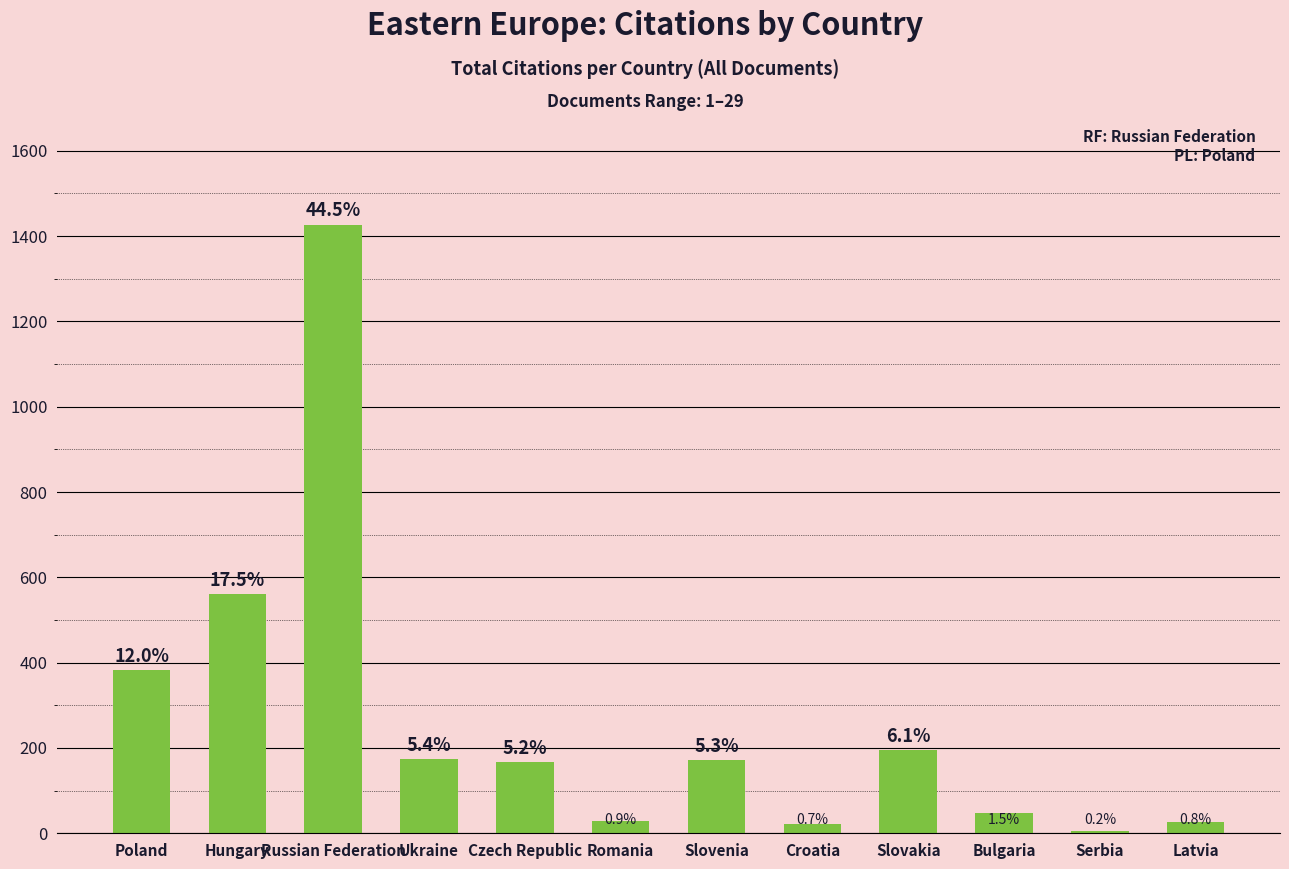

What is the difference between the maximum and second lowest values?

1405